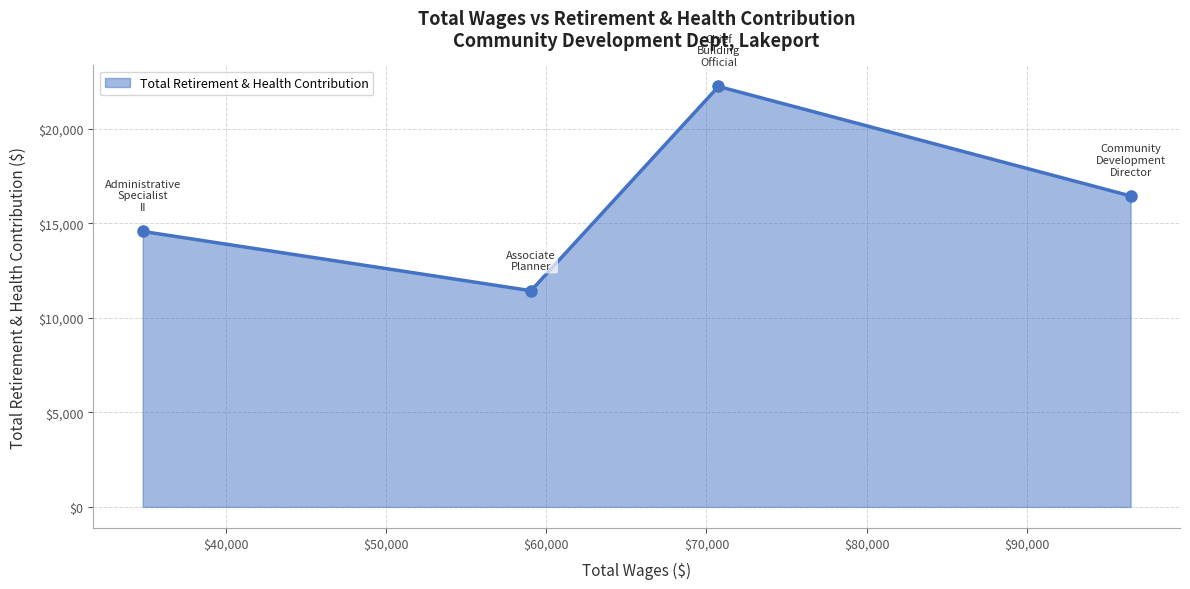

Reading right to left, what are all the values shown in this chart?

16438	22225	11429	14563